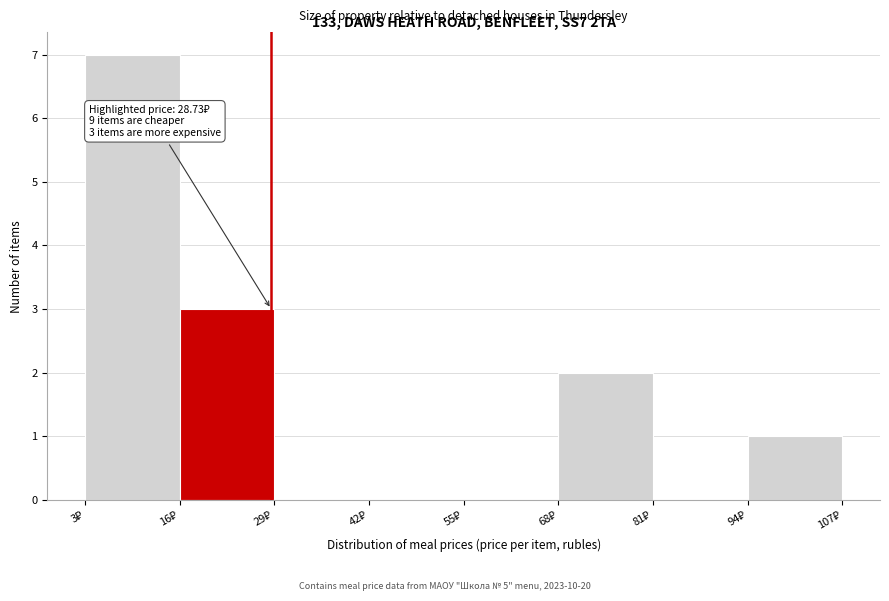

Over which range of the x-axis is the bar tallest?

4 to 16